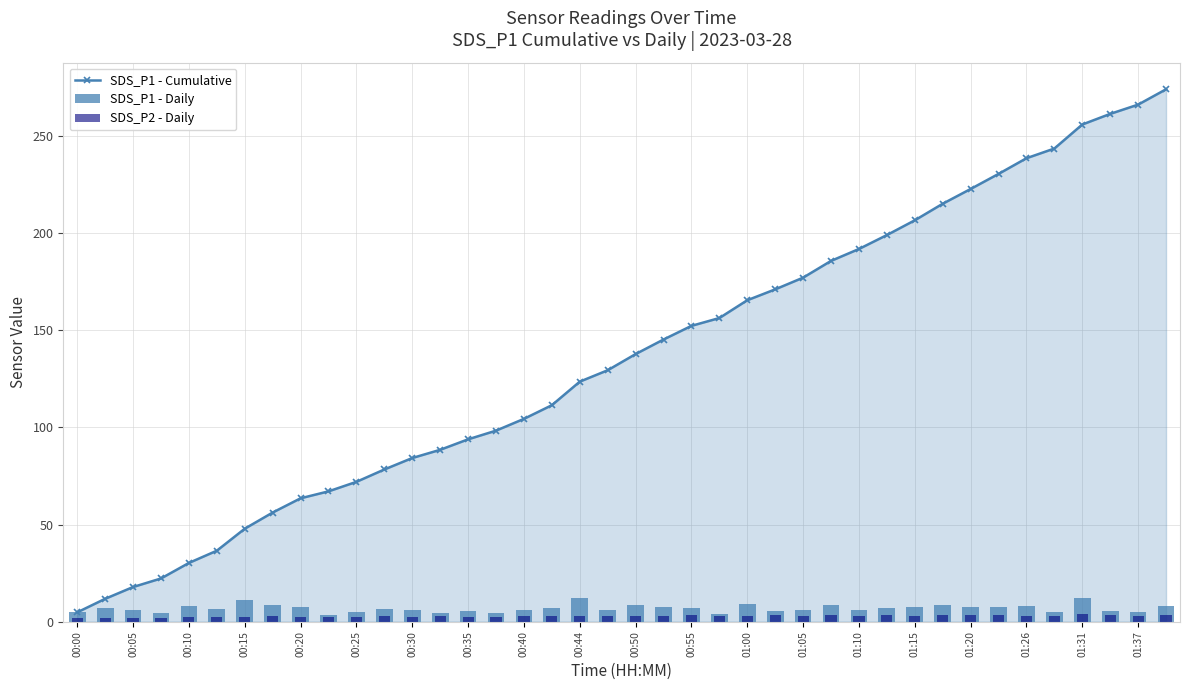

The value of SDS_P1 - Cumulative at 00:25 is 72.0. True or false?

True